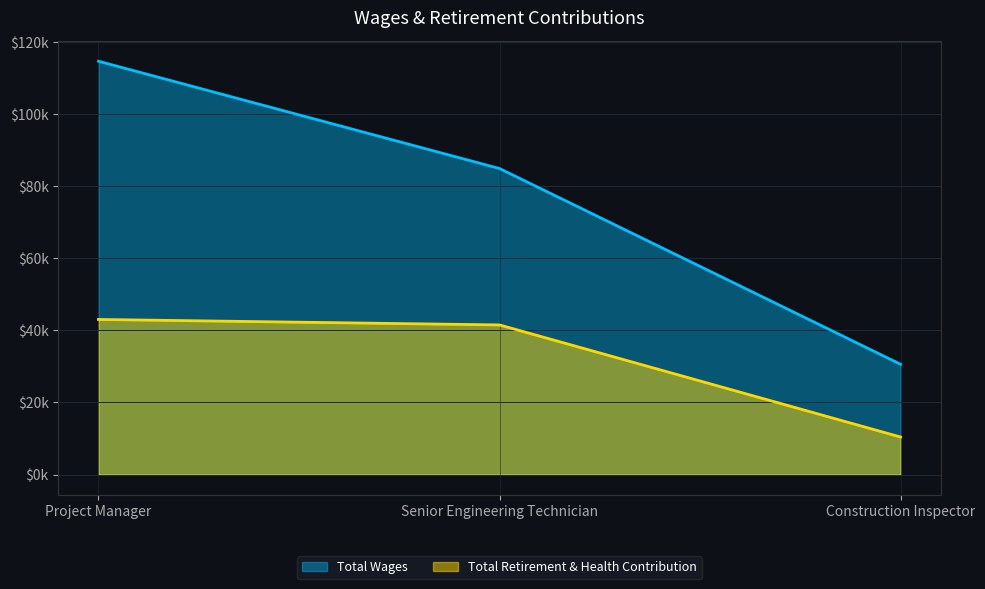

At Construction Inspector, list the series in order from largest to smallest.

Total Wages, Total Retirement & Health Contribution